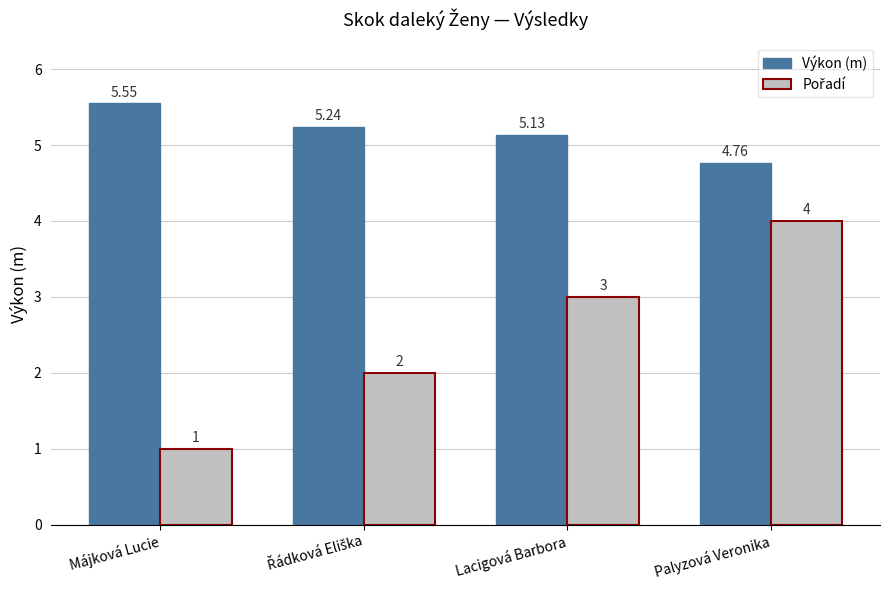

Where does the Výkon (m) series first go above 5?

Májková Lucie